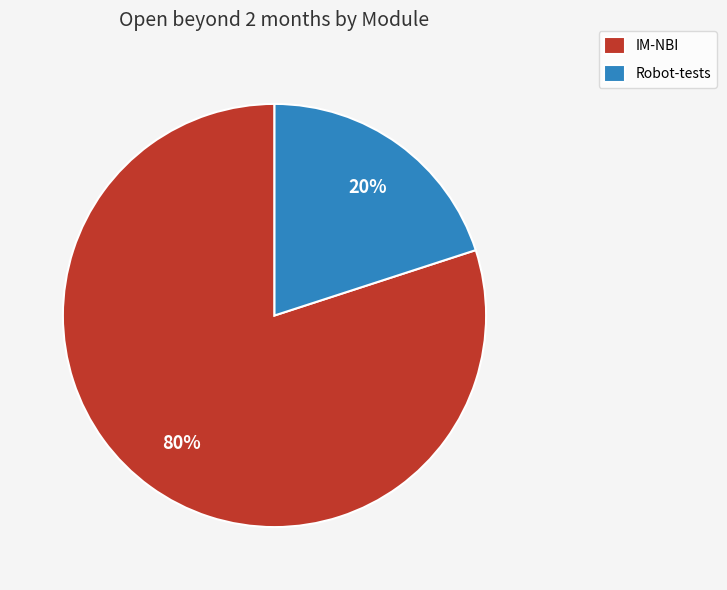

Which slice is the largest?

IM-NBI